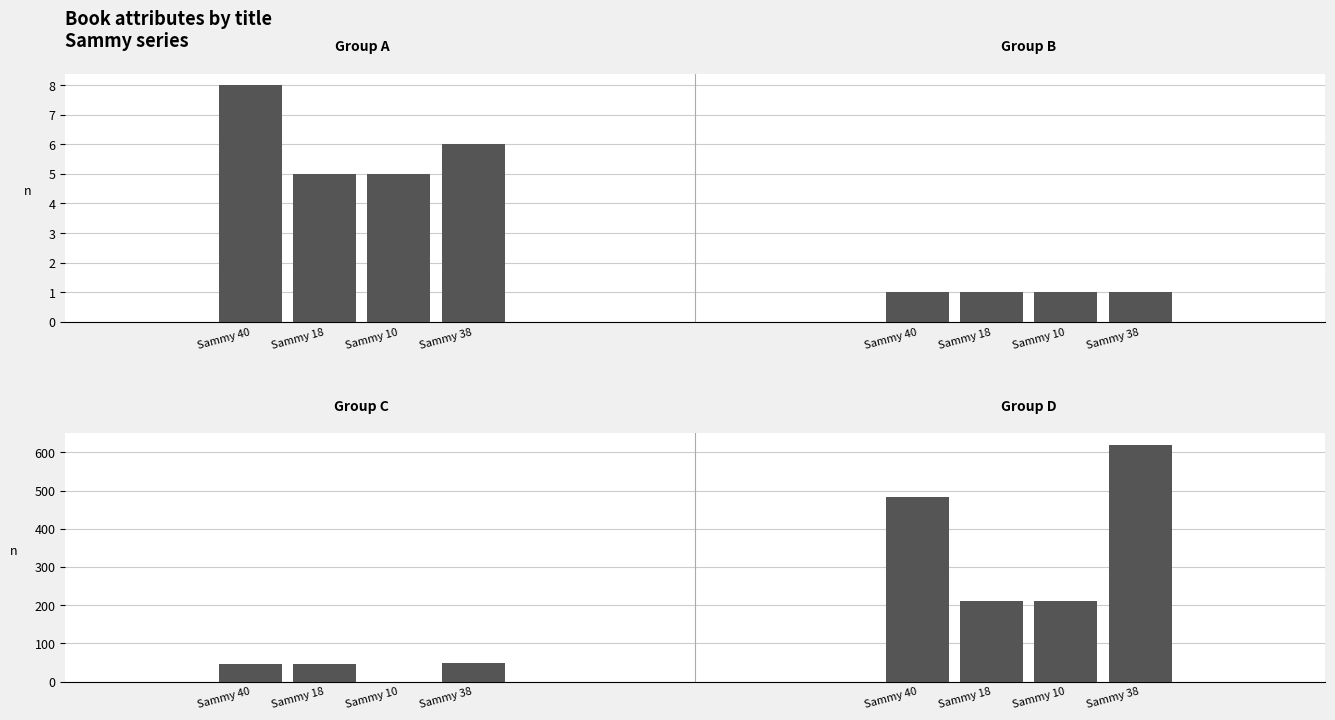

At which label is pages closest to 24?

Sammy 40